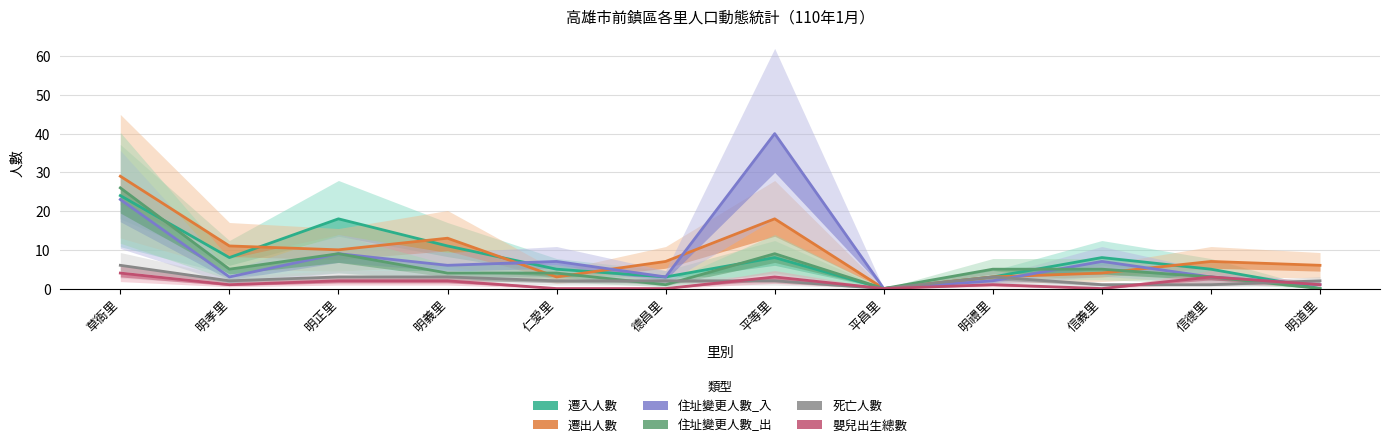

Where is the first local minimum for 住址變更人數_出?

明孝里